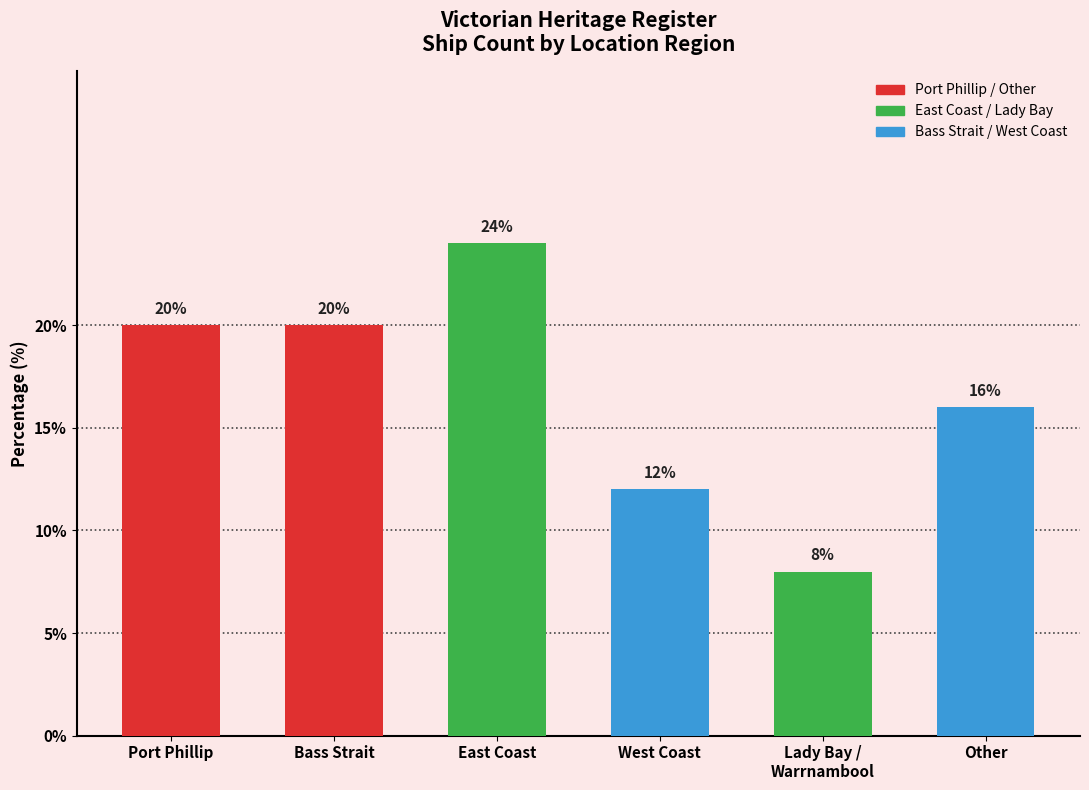

What is the change in value from Bass Strait to East Coast?

+4